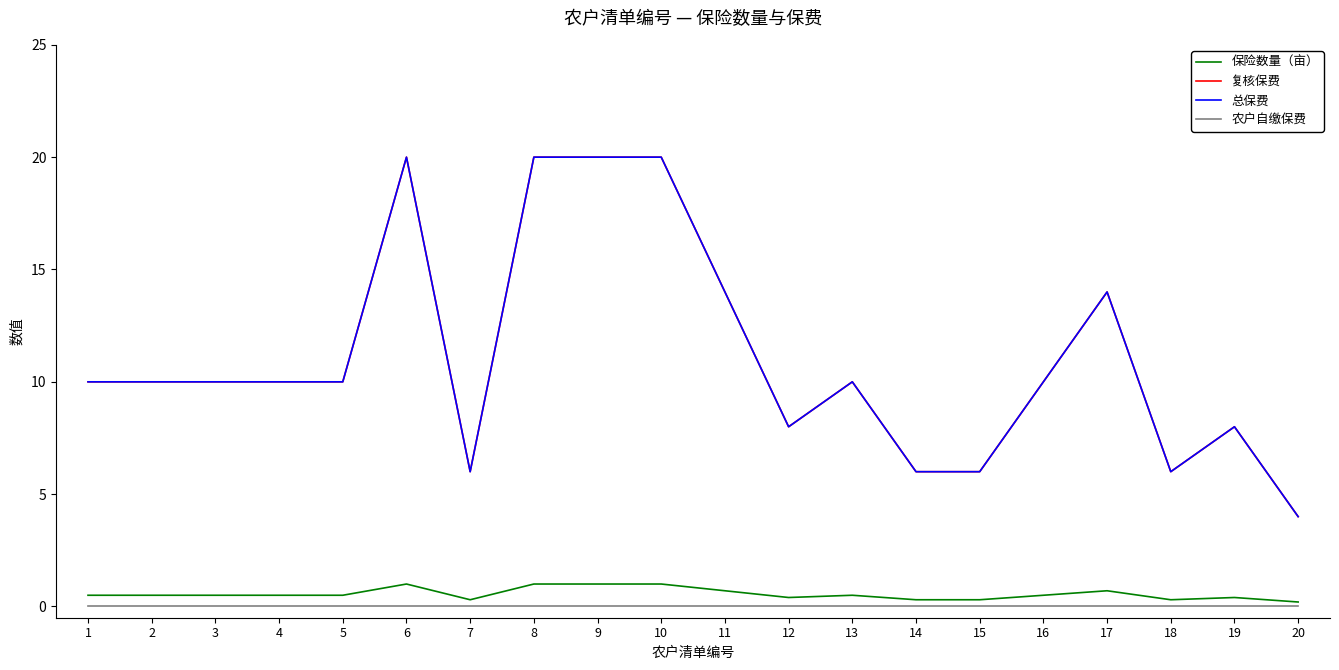

Where does the 复核保费 series first go above 10?

6